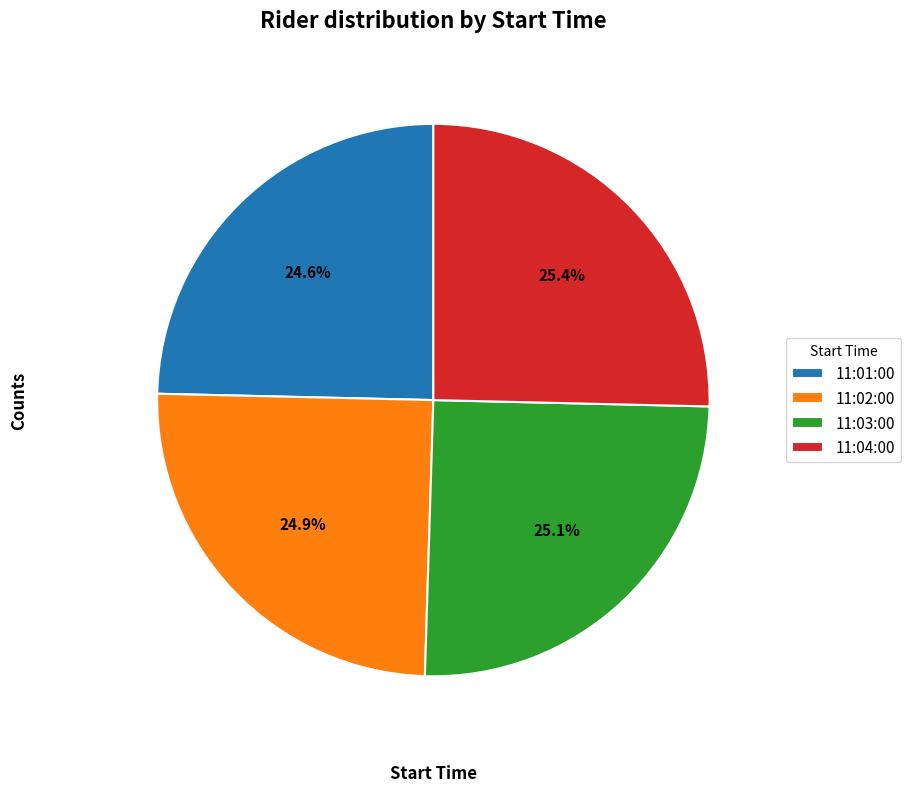

What percentage is the 11:02:00 slice, to the nearest percent?

25%